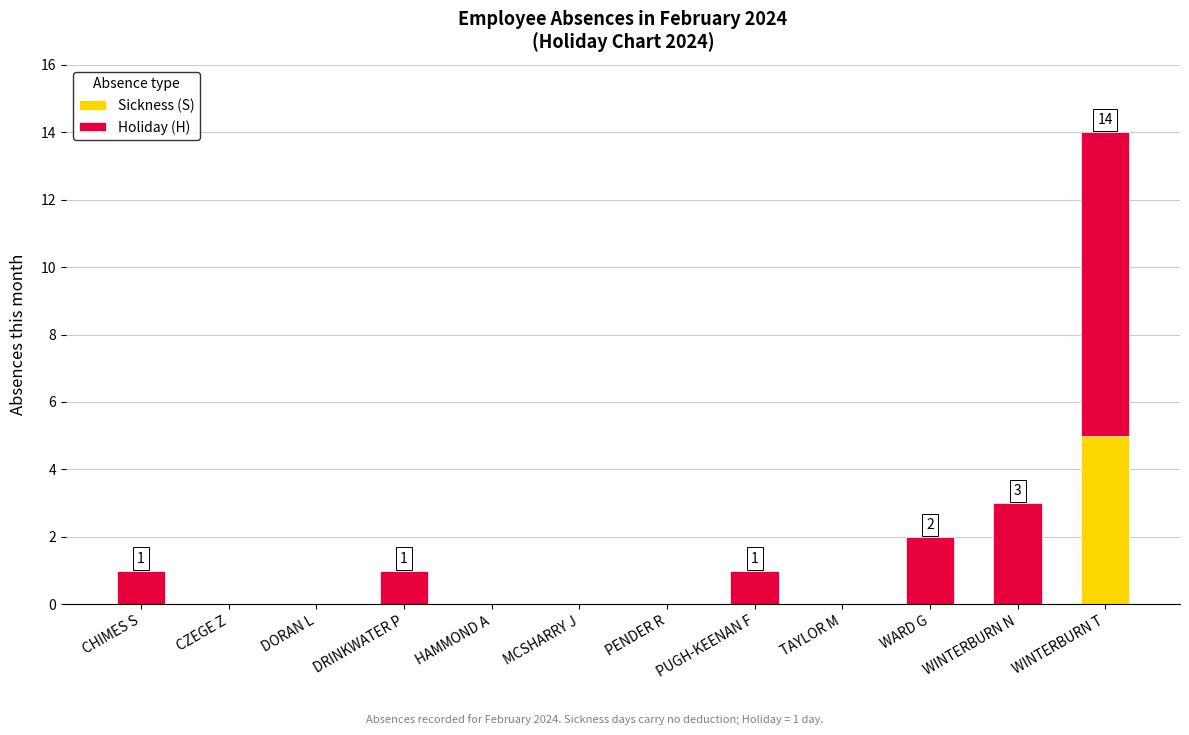

At which label does Sickness (S) reach its peak?

WINTERBURN T